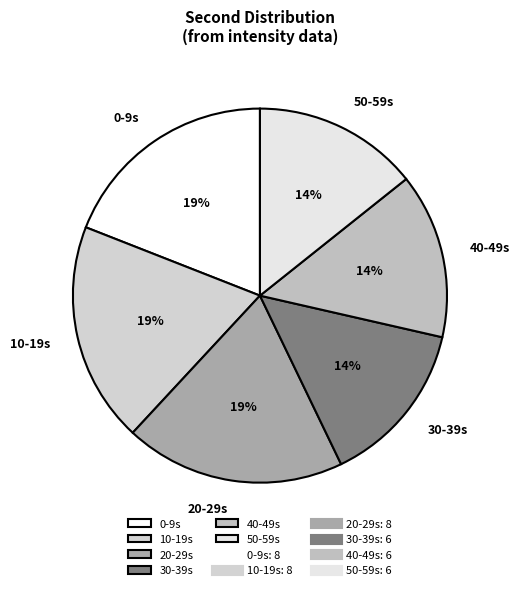

Does 50-59s represent more than half of the total?

No